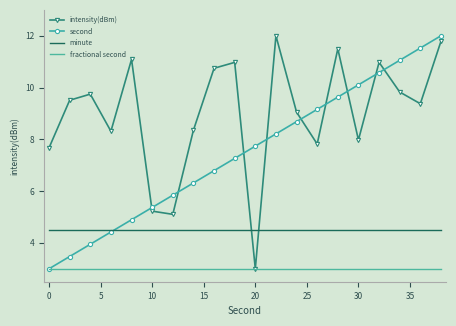

List the series in order of their overall mean, lowest first.

fractional second, minute, second, intensity(dBm)